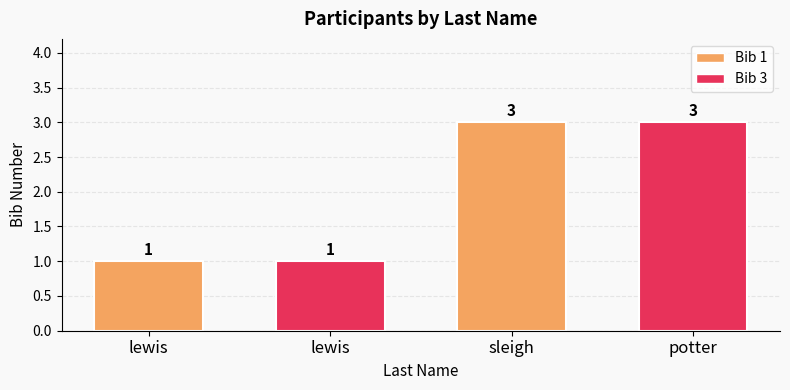

How many data points are less than 3?

2